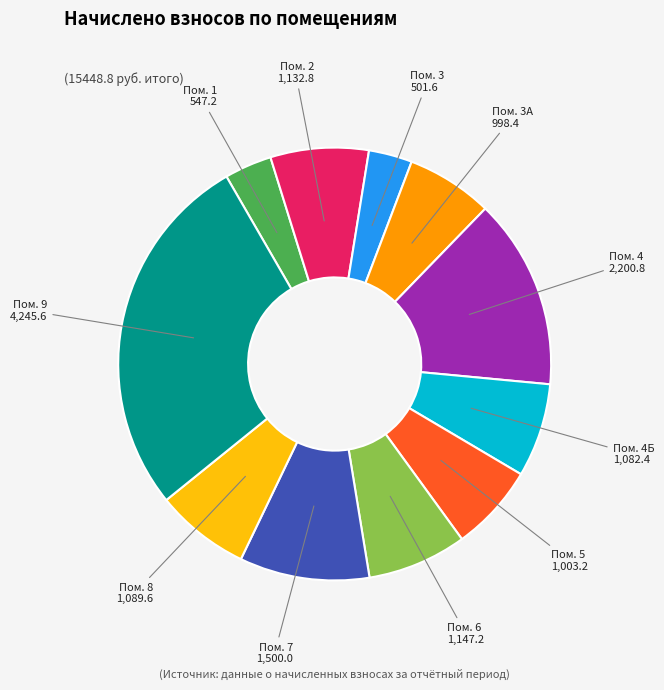

How many segments does this pie chart have?

11